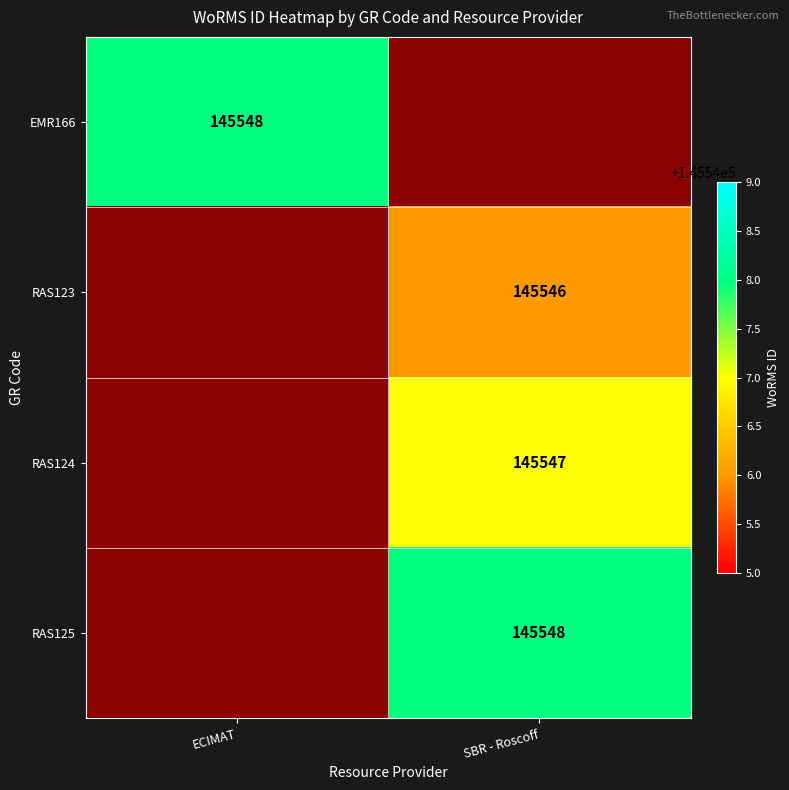

True or false: RAS125 has a value of 145548 at SBR - Roscoff.

True